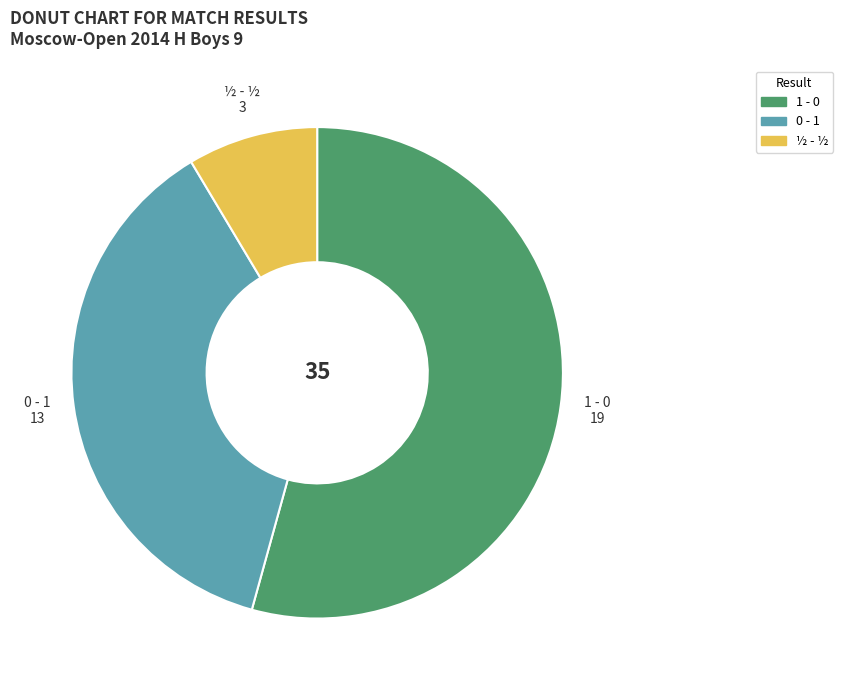

Count the number of slices in the pie.

3